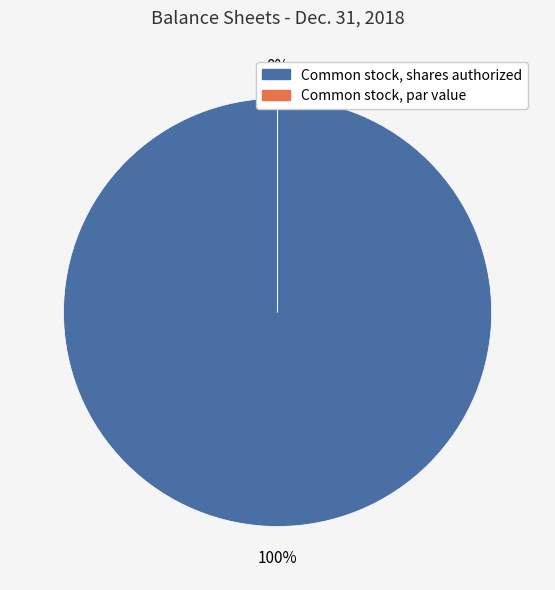

Does any single category account for the majority?

Yes